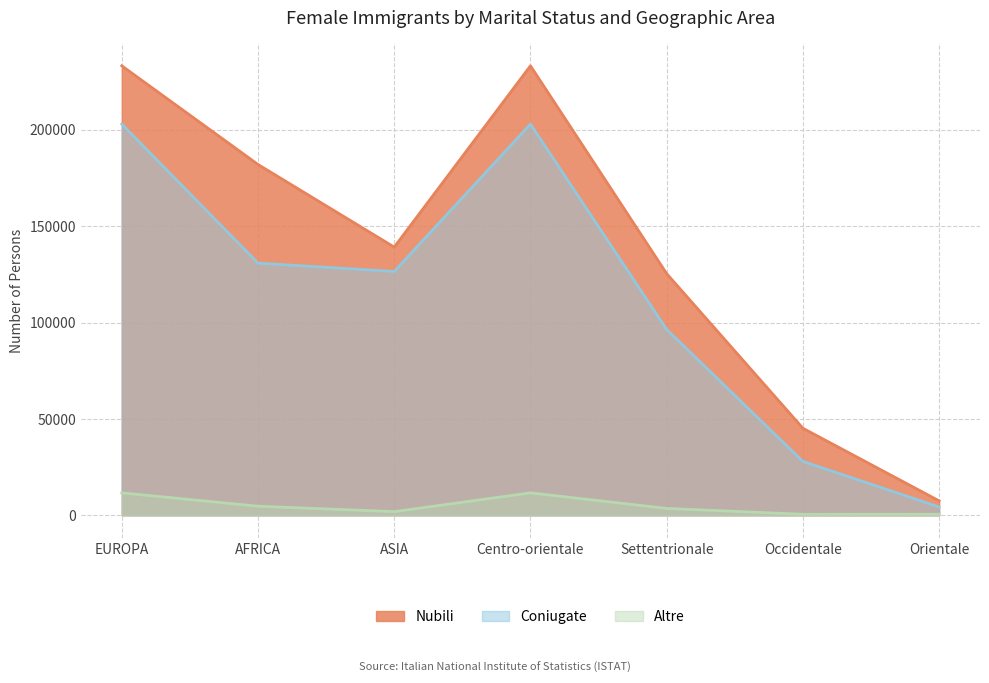

True or false: Nubili and Altre intersect in this chart.

False